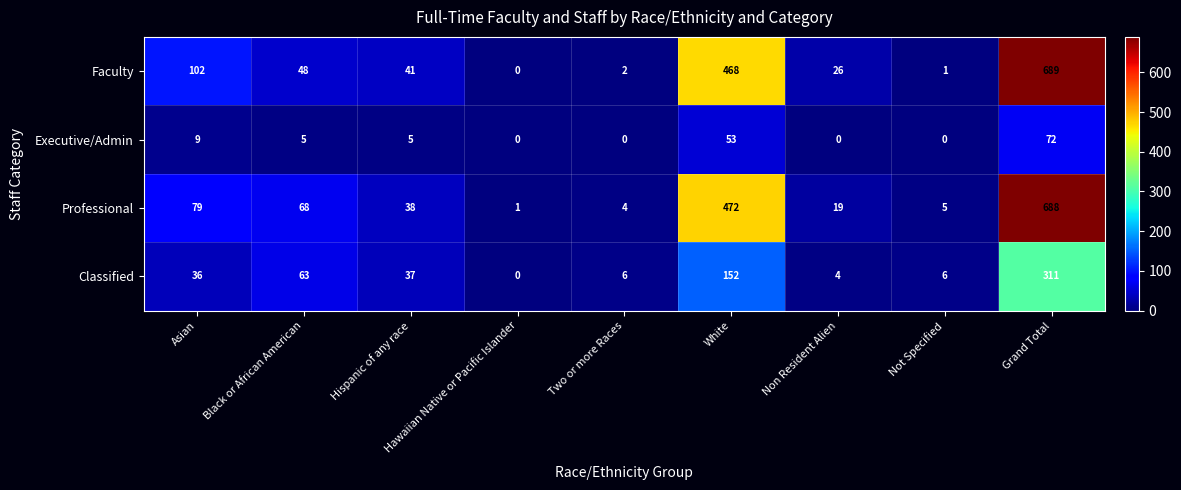

Which series has the largest total across all categories?

Faculty